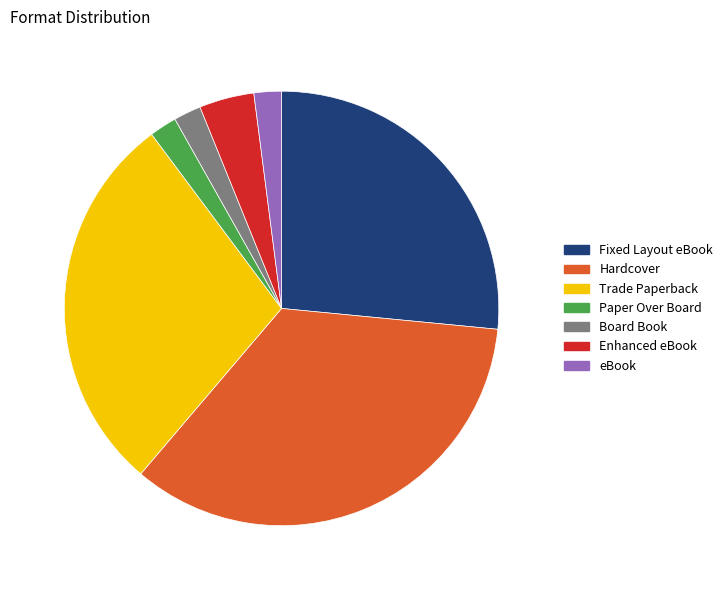

Which slice is the largest?

Hardcover